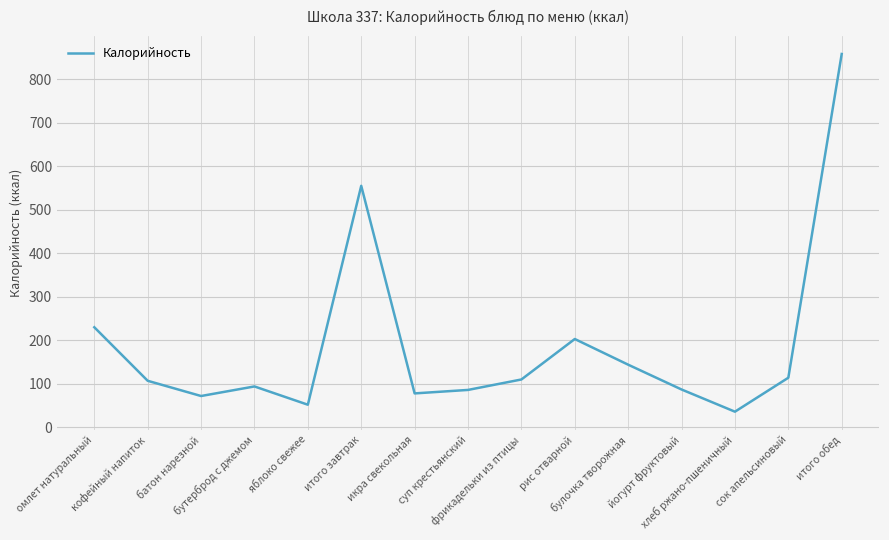

What is the minimum value shown in the chart?

36